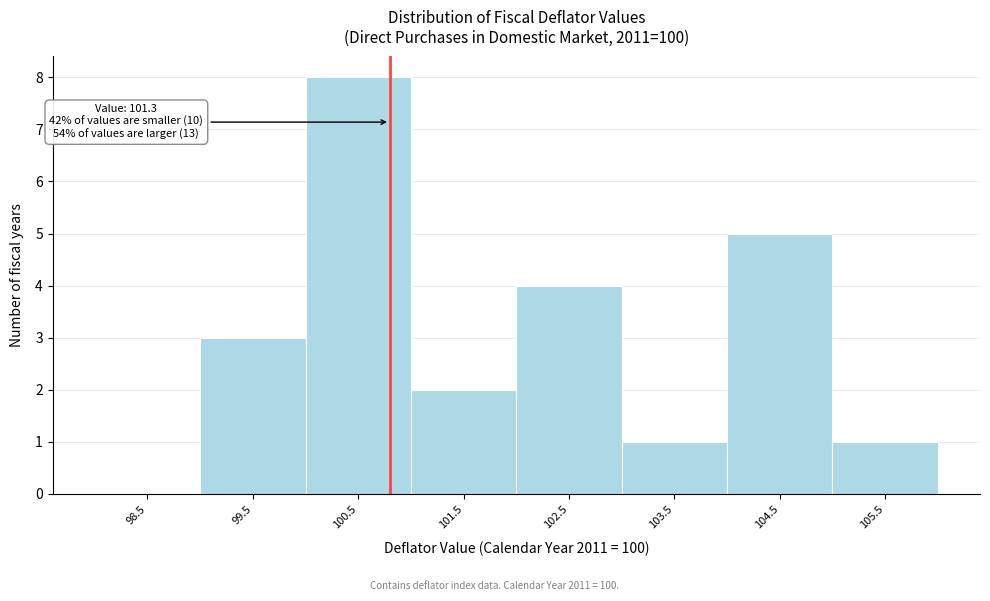

Reading left to right, list all the values displayed in this chart.

98.5=0	99.5=3	100.5=8	101.5=2	102.5=4	103.5=1	104.5=5	105.5=1